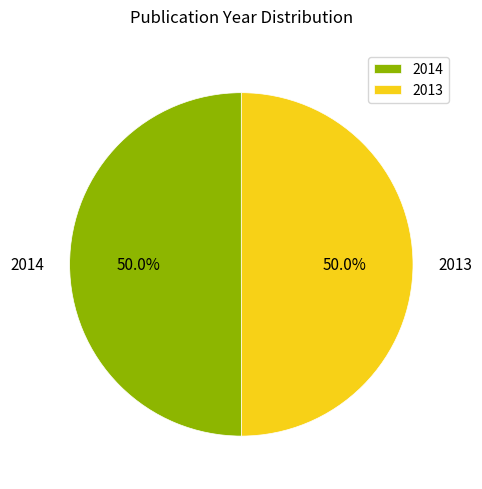

What portion of the pie excludes 2013?

50.0%